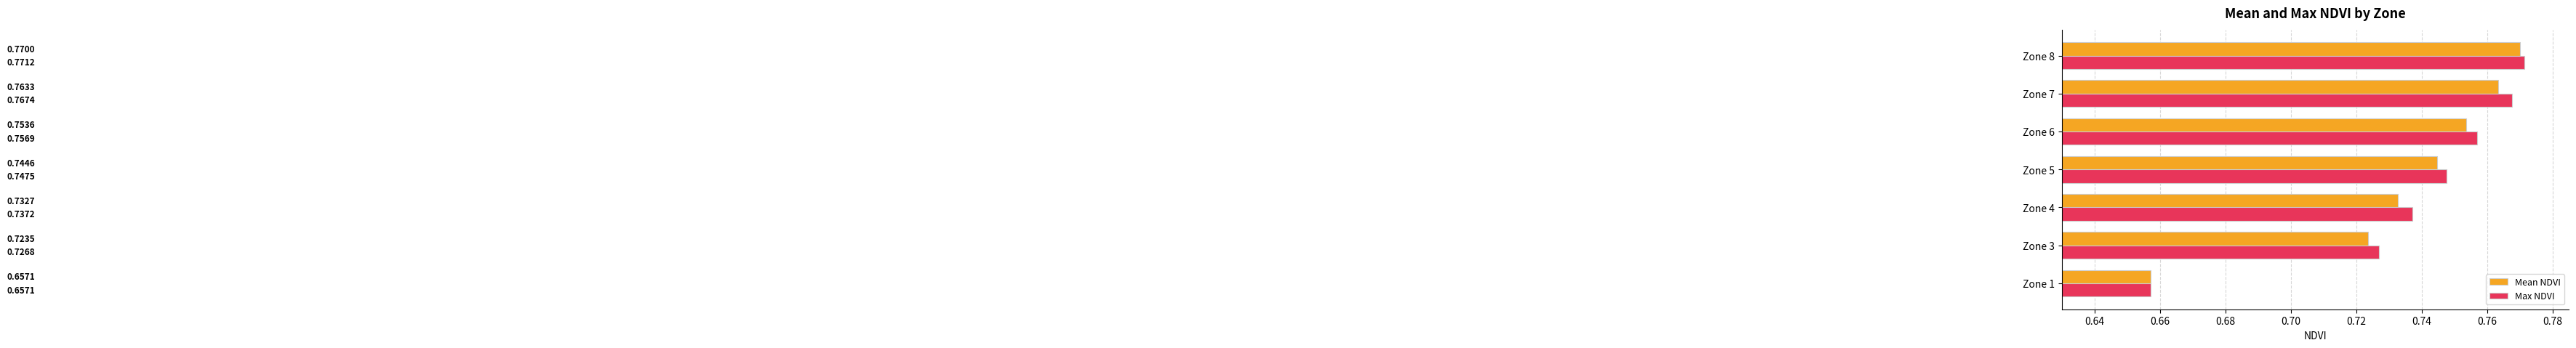

Which series has the largest total across all categories?

Max NDVI